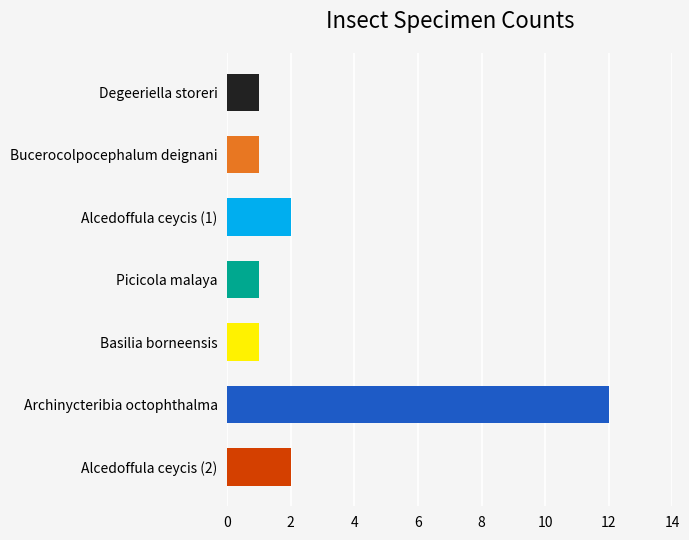

Between Archinycteribia octophthalma and Alcedoffula ceycis (1), which is larger?

Archinycteribia octophthalma